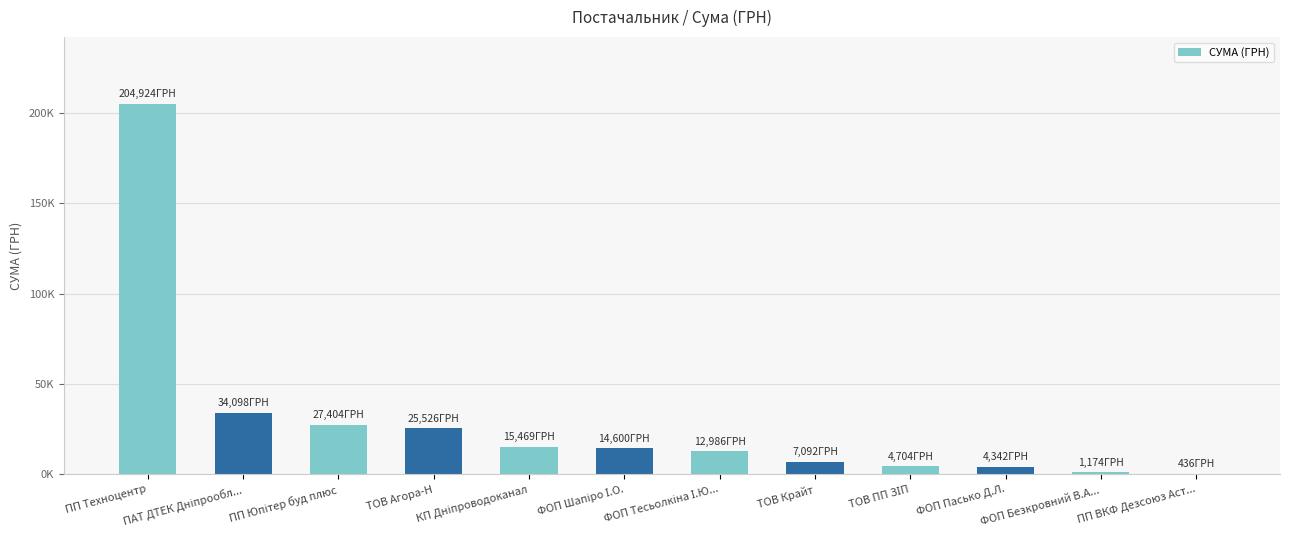

Reading left to right, what are all the values shown in this chart?

204924.0	34098.5	27404.2	25526.0	15469.3	14599.7	12986.0	7092.0	4704.0	4342.1	1174.0	436.0